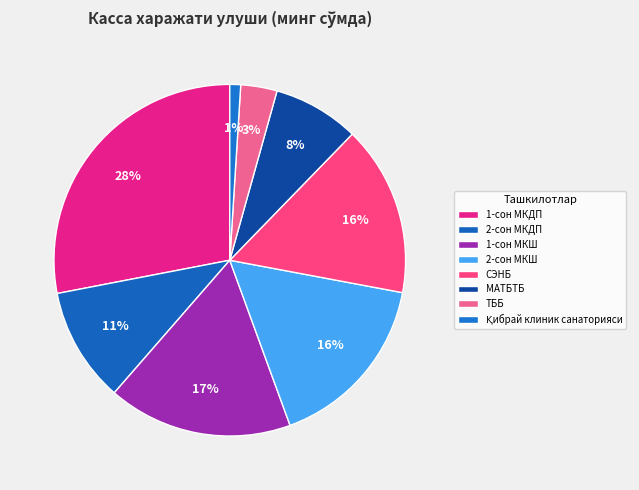

To the nearest percent, what is the average slice percentage?

12%